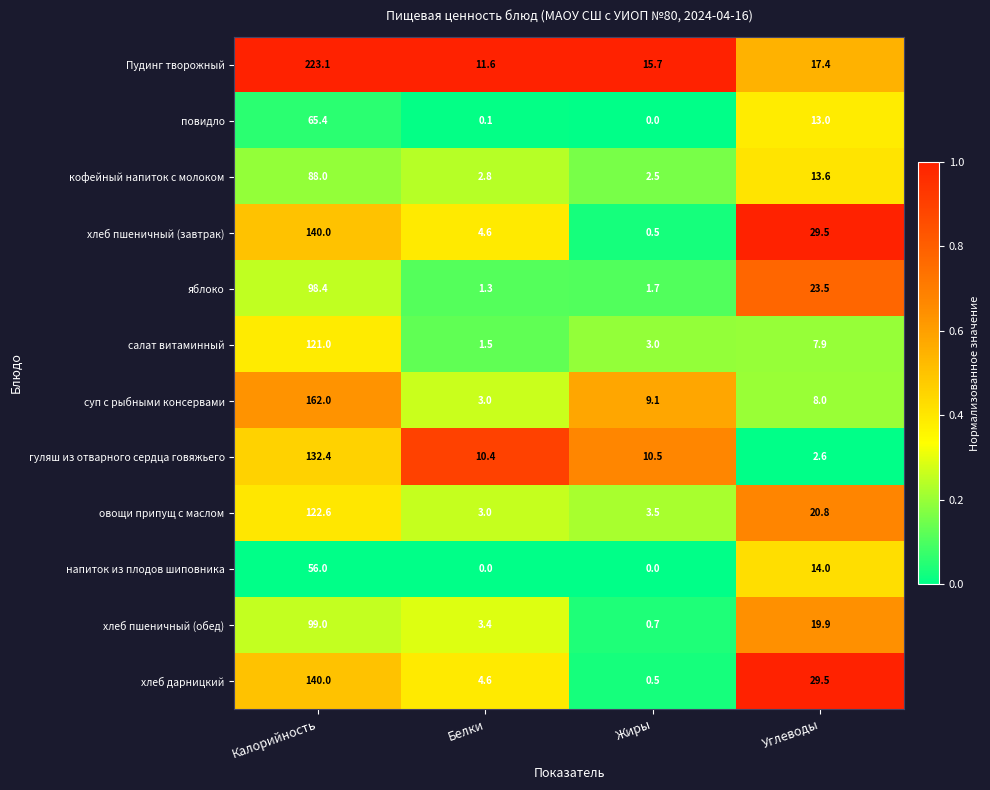

Which series has the largest range (max minus min)?

Пудинг творожный